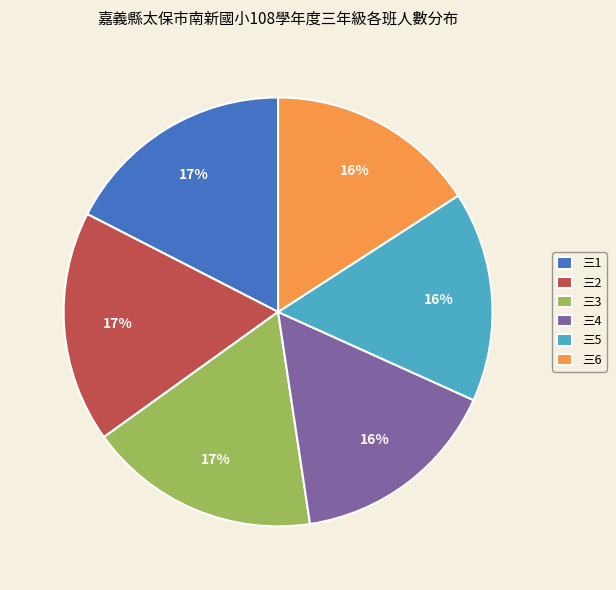

To the nearest percent, what percentage of the pie is 三3?

17%